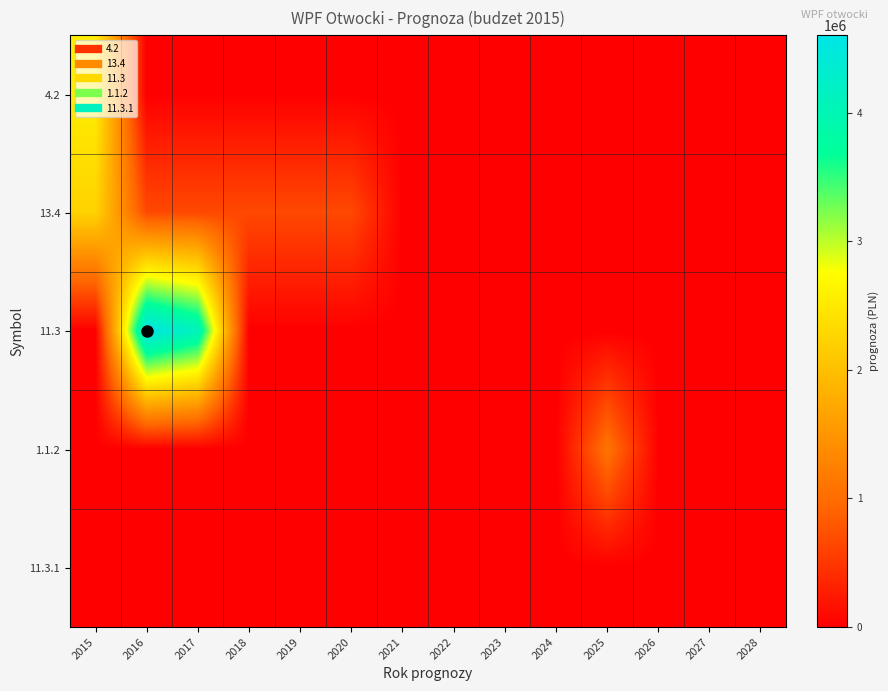

List the series in order of their peak value, highest first.

11.3, 4.2, 13.4, 1.1.2, 11.3.1